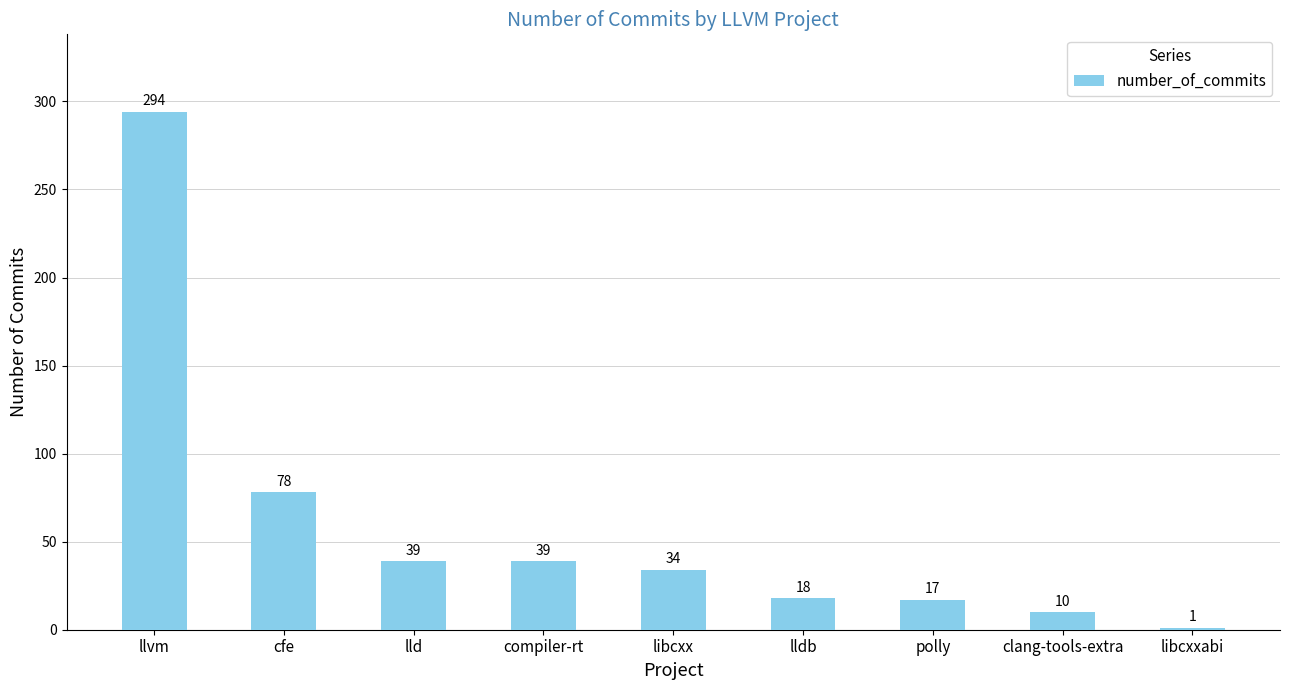

The value at llvm is 294. True or false?

True